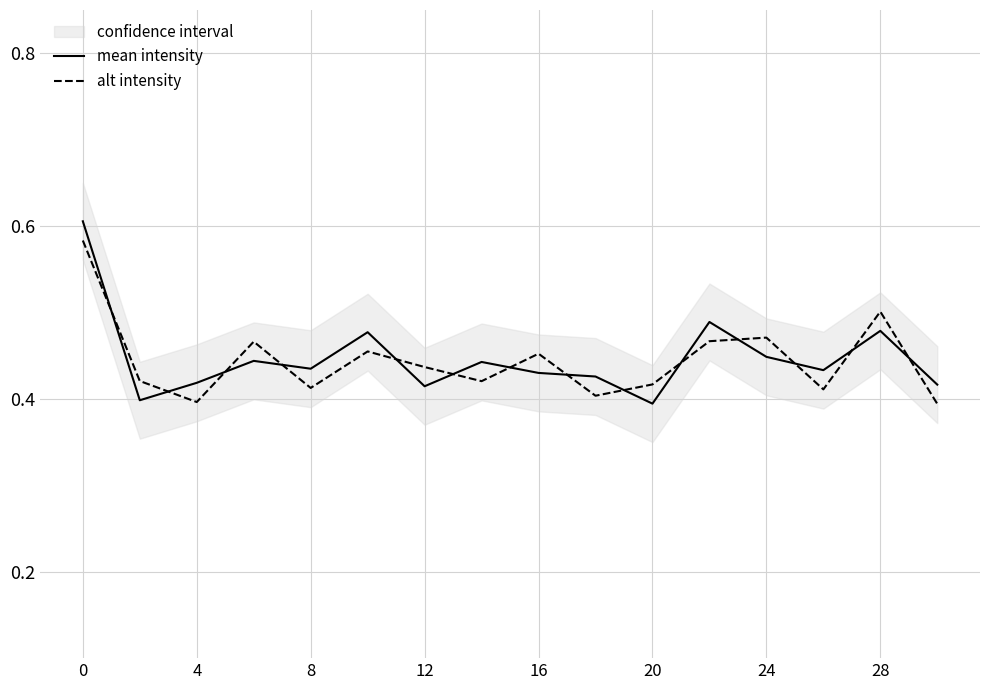

True or false: alt intensity has a value of 0.8 at 28.

False